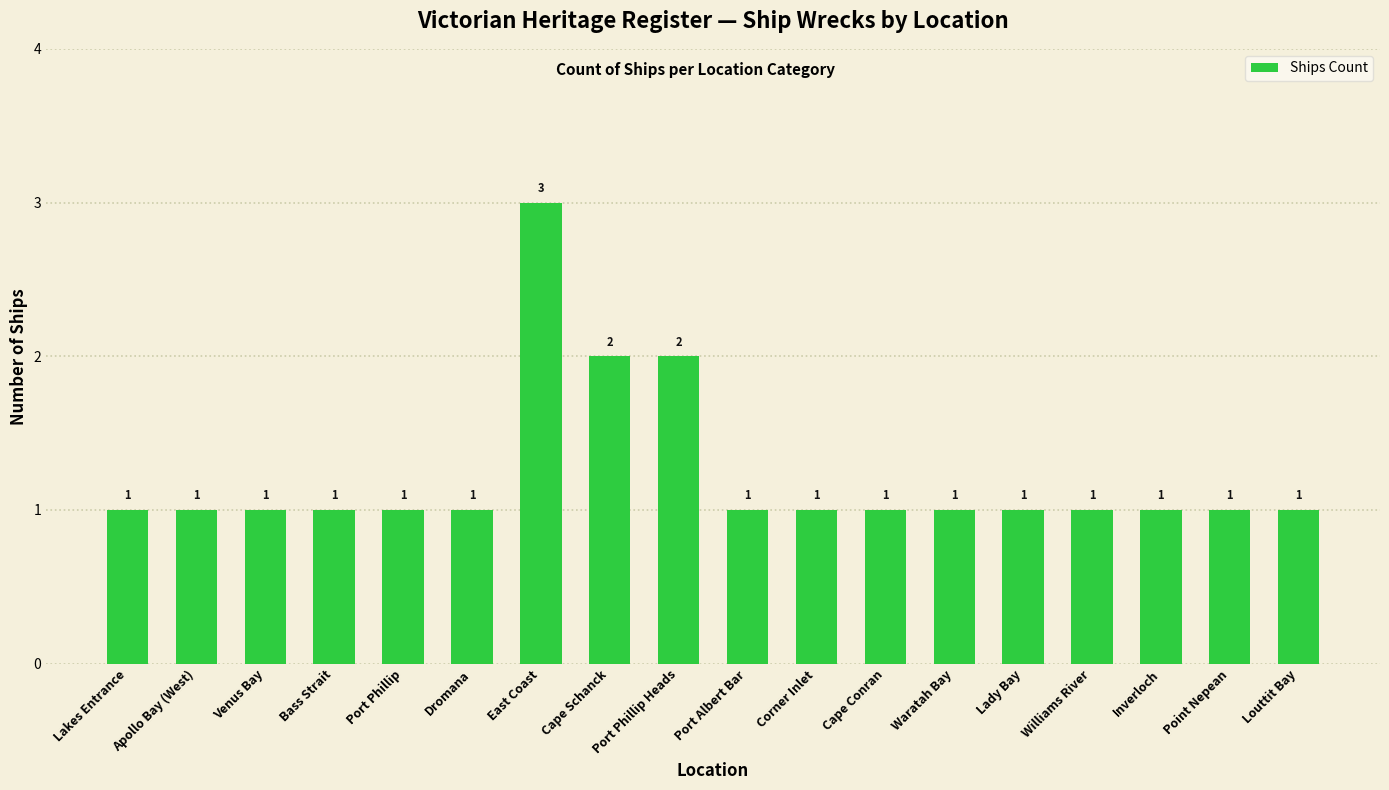

Between East Coast and Waratah Bay, which is larger?

East Coast